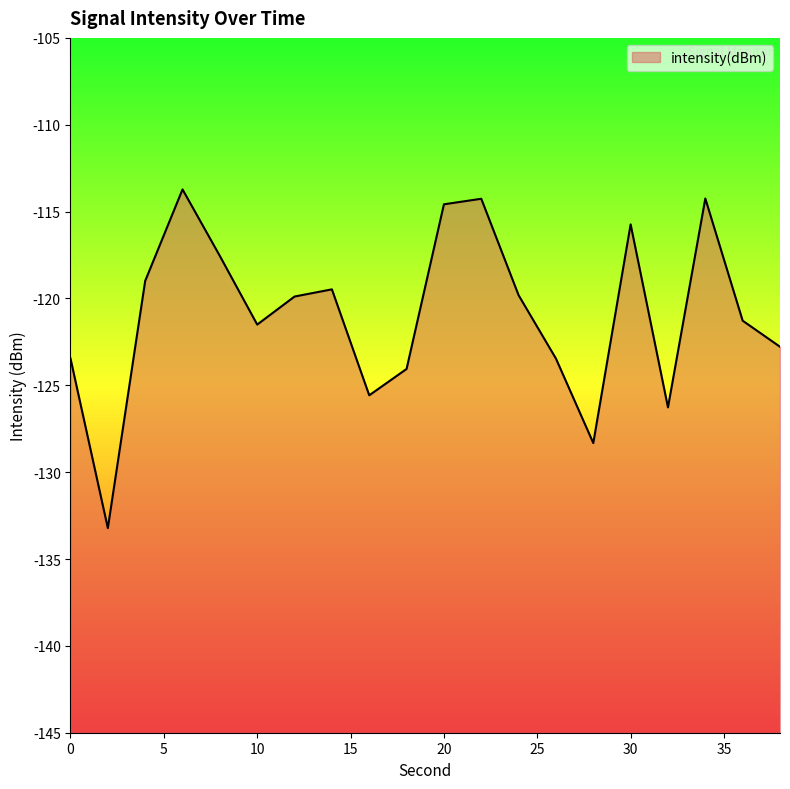

Where is the first local maximum?

6